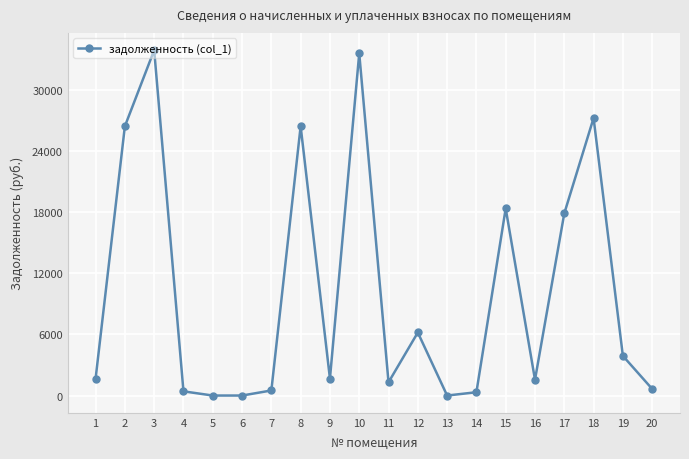

True or false: the data has more than 1 interior local peaks.

True